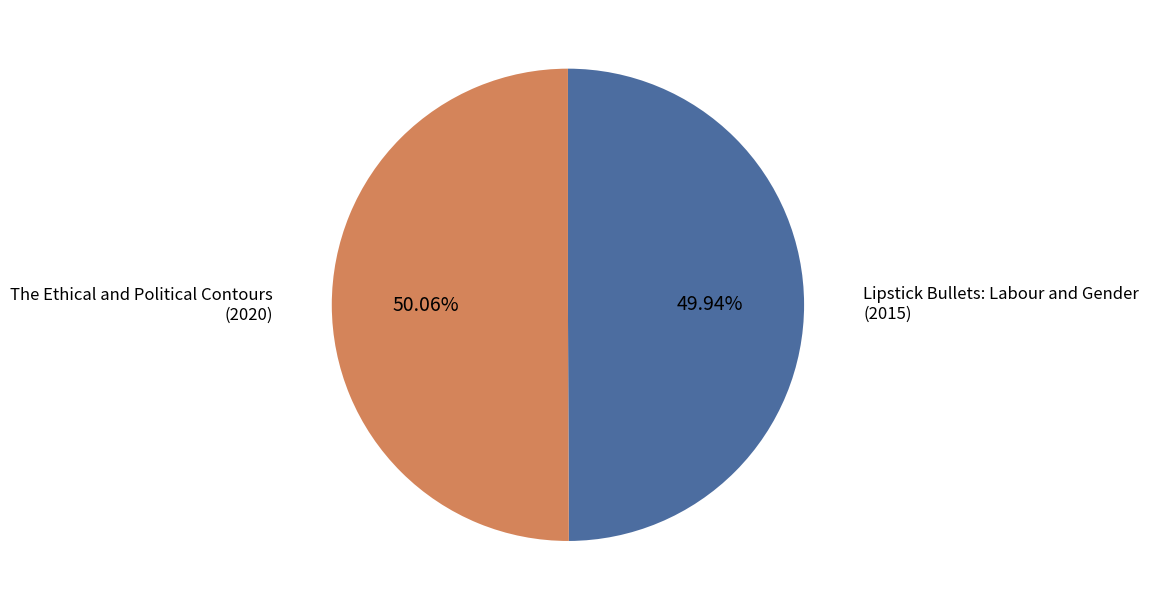

Does any single category account for the majority?

Yes